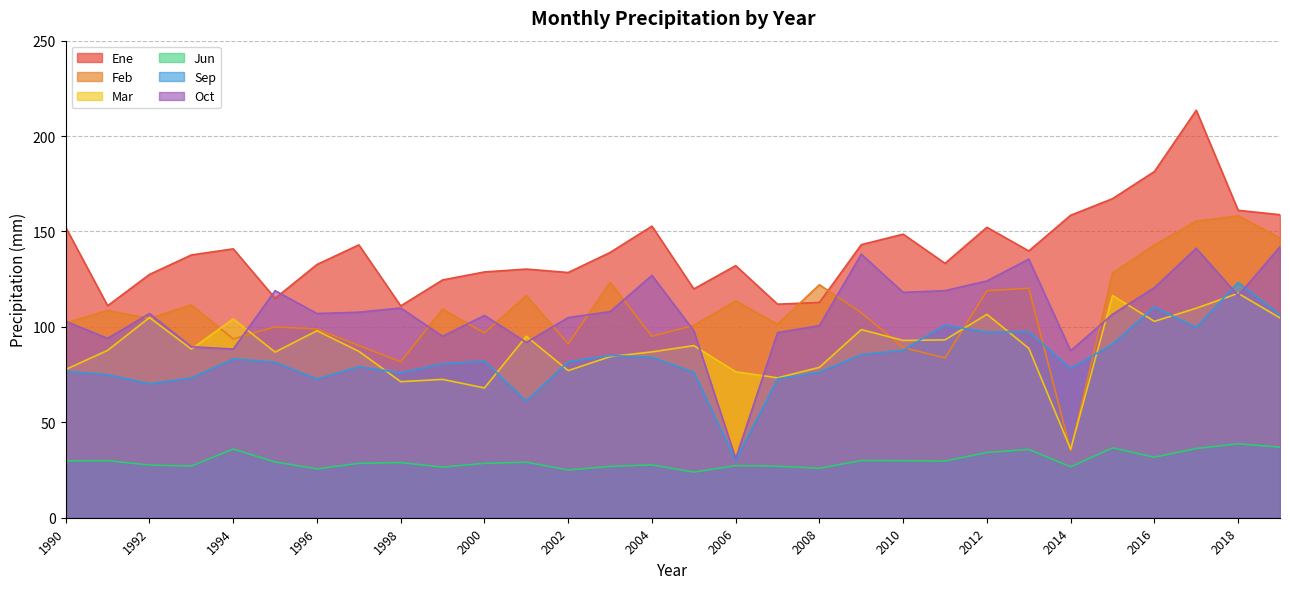

True or false: Ene and Mar intersect in this chart.

False